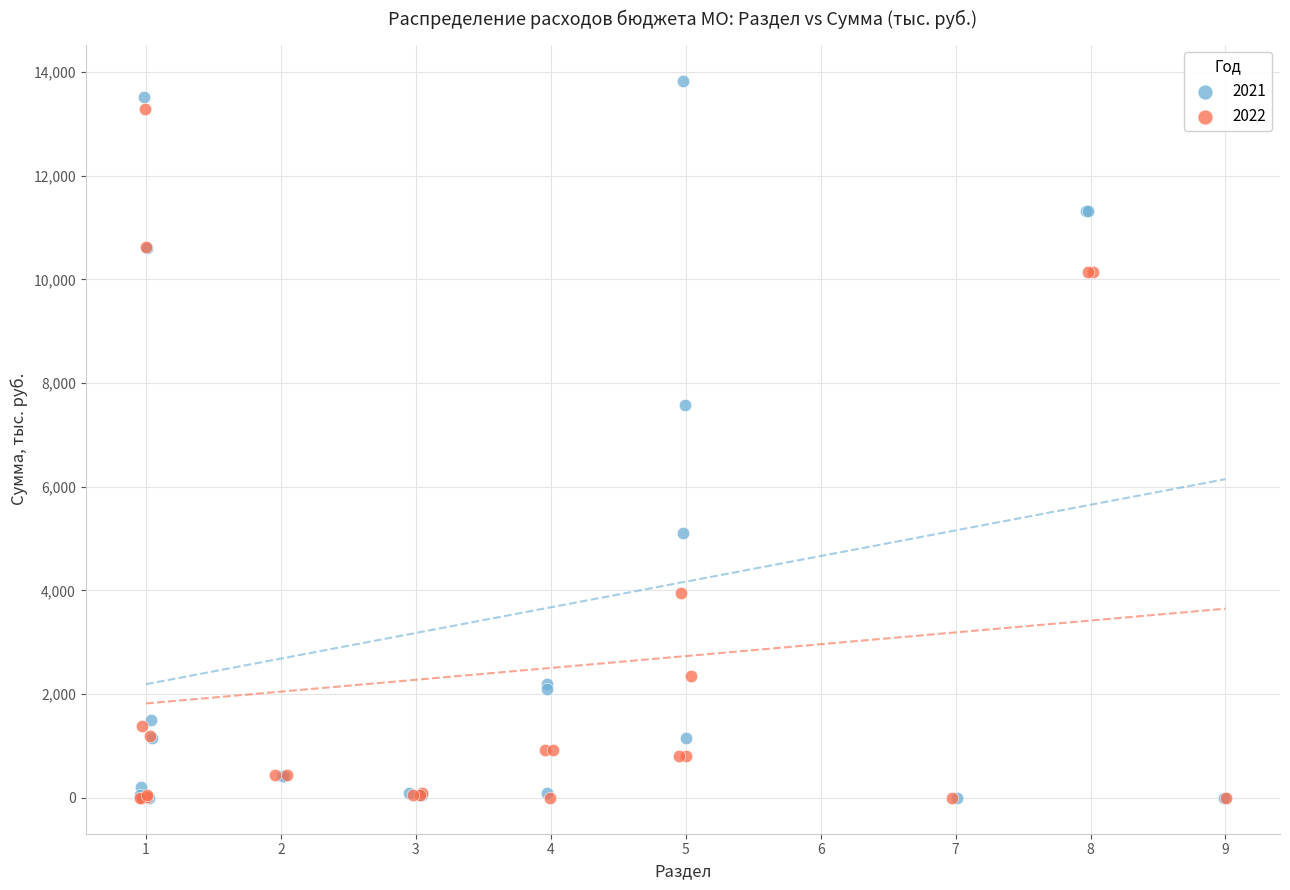

Which series has the widest spread of Y values?

2021